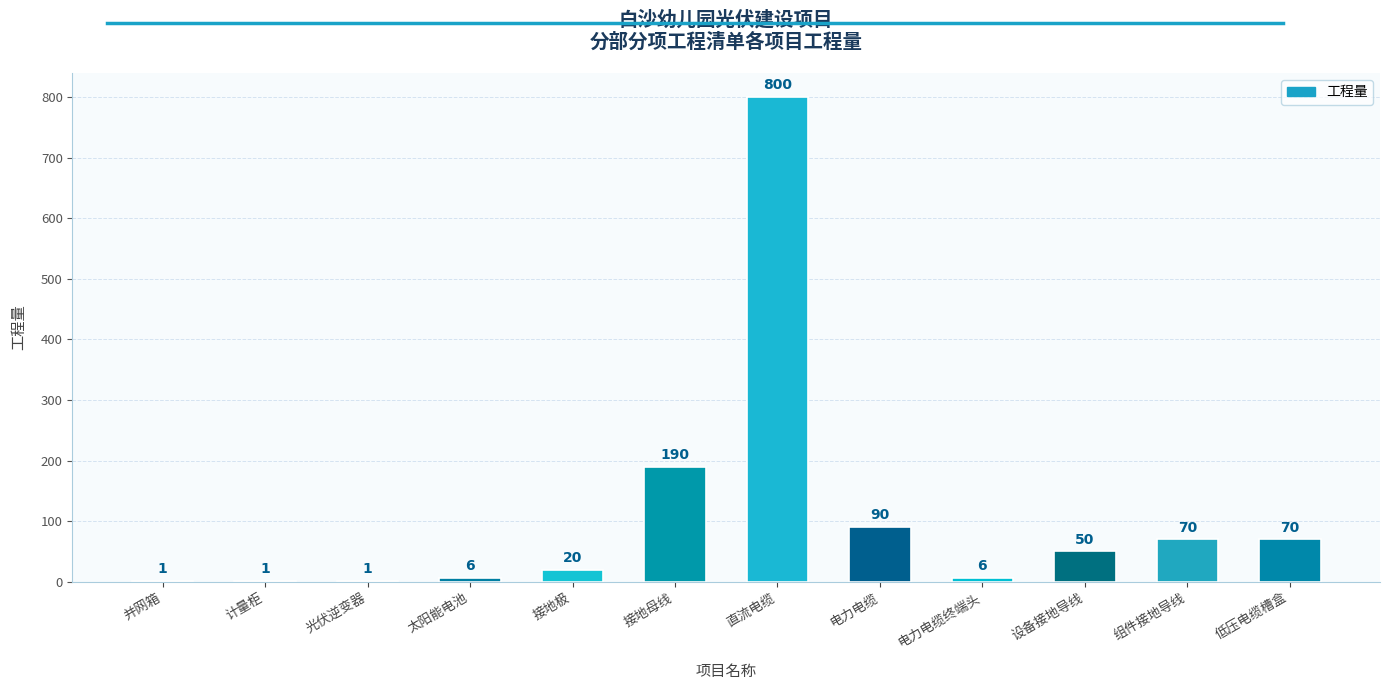

Is it true that the value at 接地极 is 20?

True